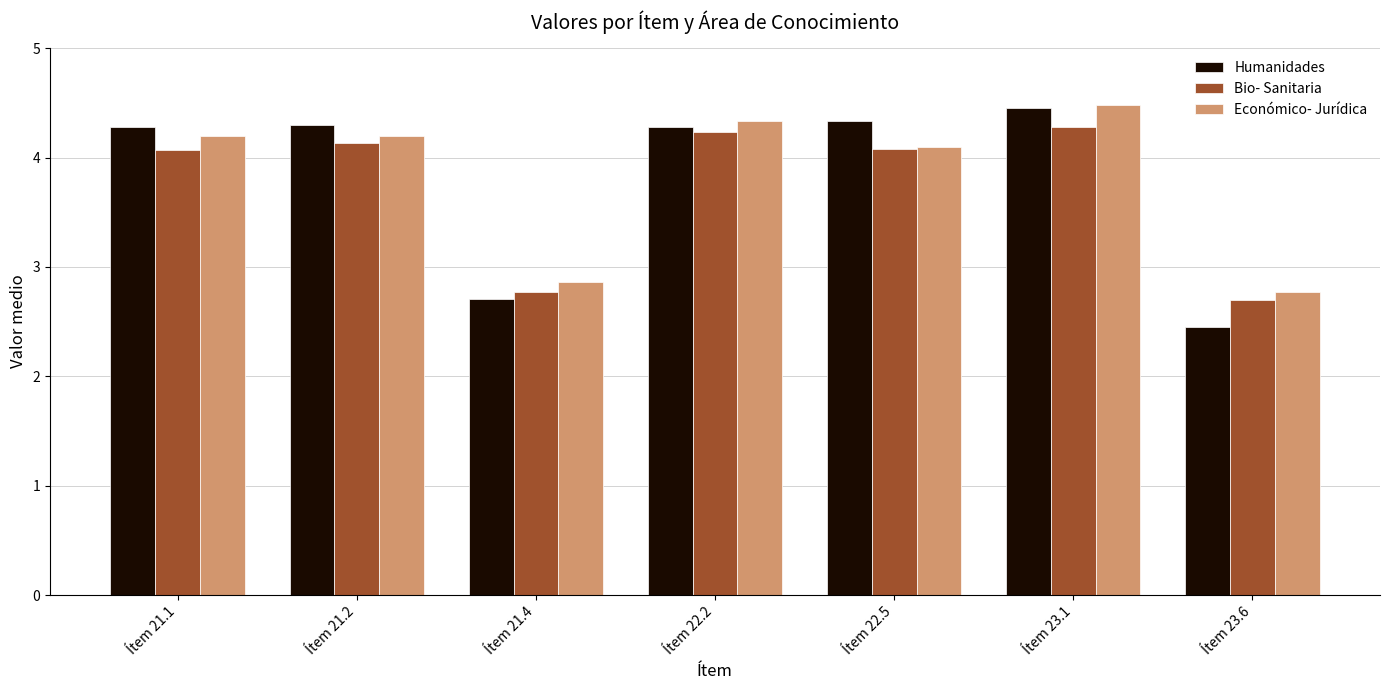

At which label does Bio- Sanitaria first exceed 4?

Ítem 21.1